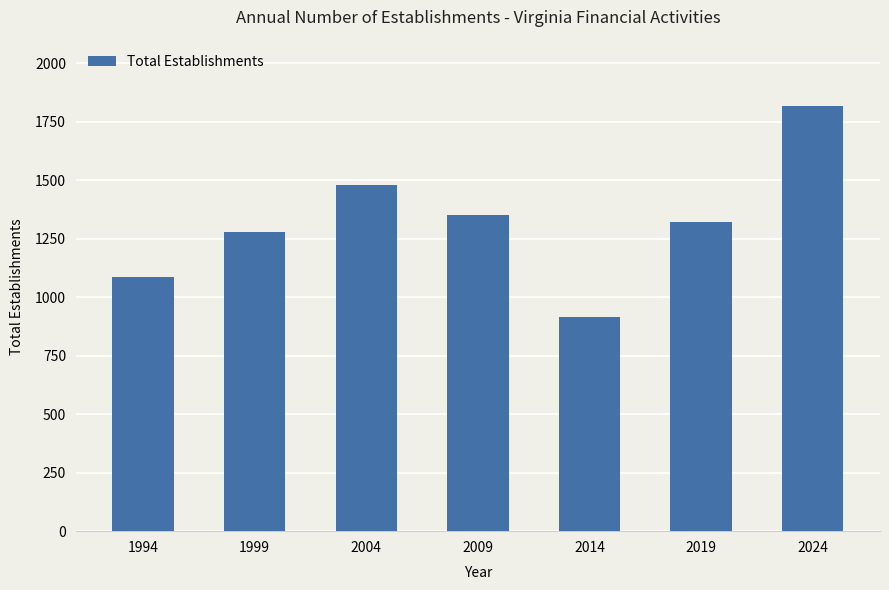

Is it true that the value at 2019 is 603?

False